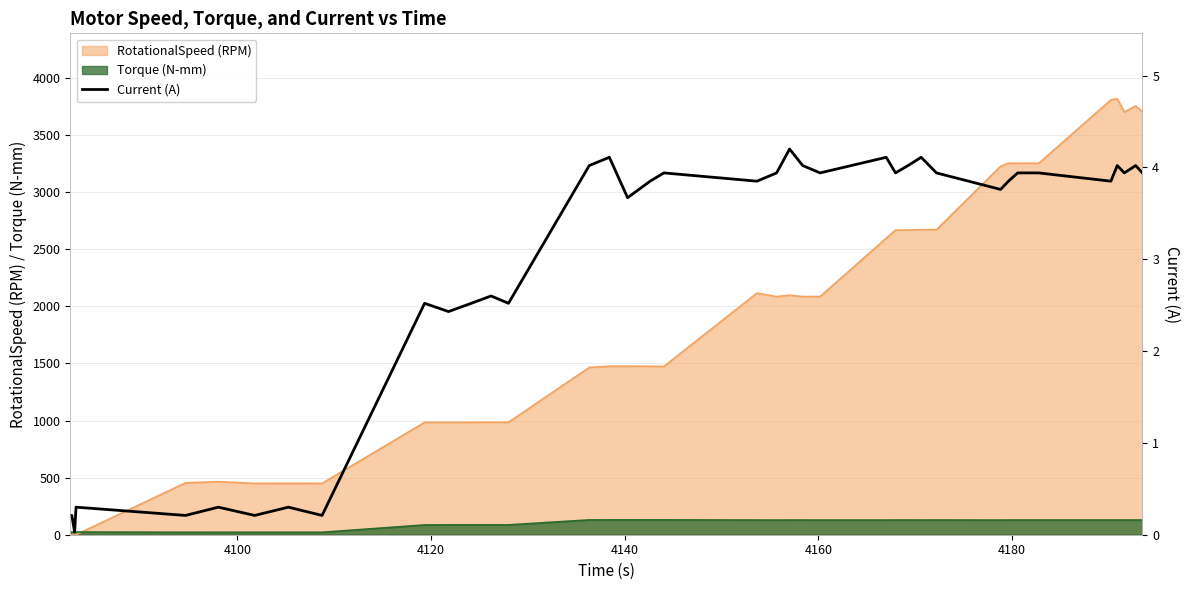

What is the highest value of the RotationalSpeed (RPM) series?

3817.8